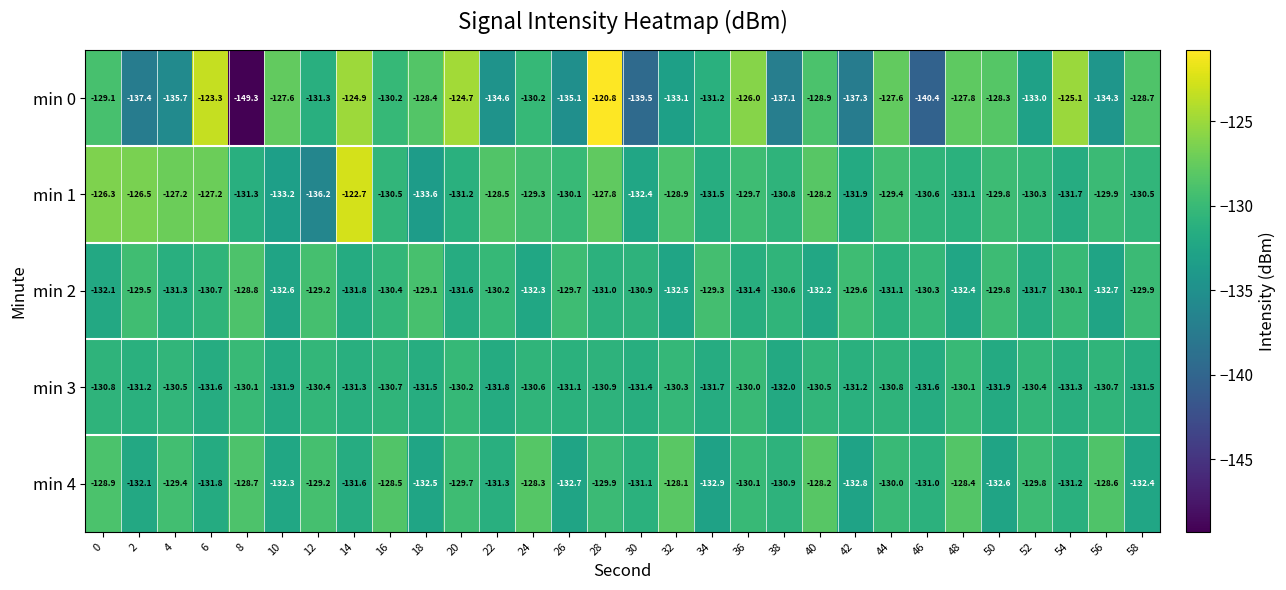

List the series in order of their peak value, lowest first.

min 3, min 2, min 4, min 1, min 0